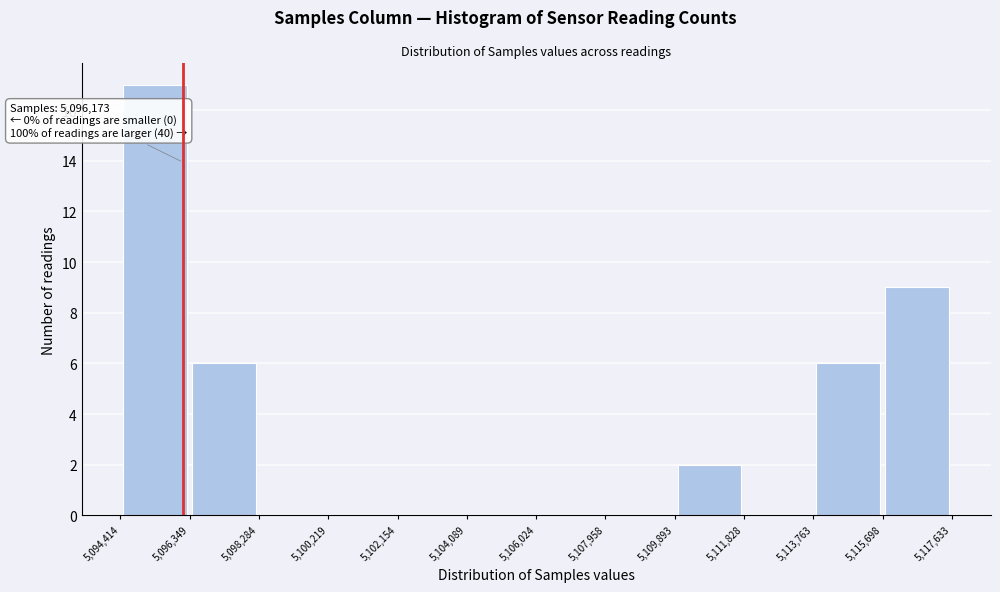

Which range on the x-axis has the tallest bar?

5,094,414 to 5,096,349